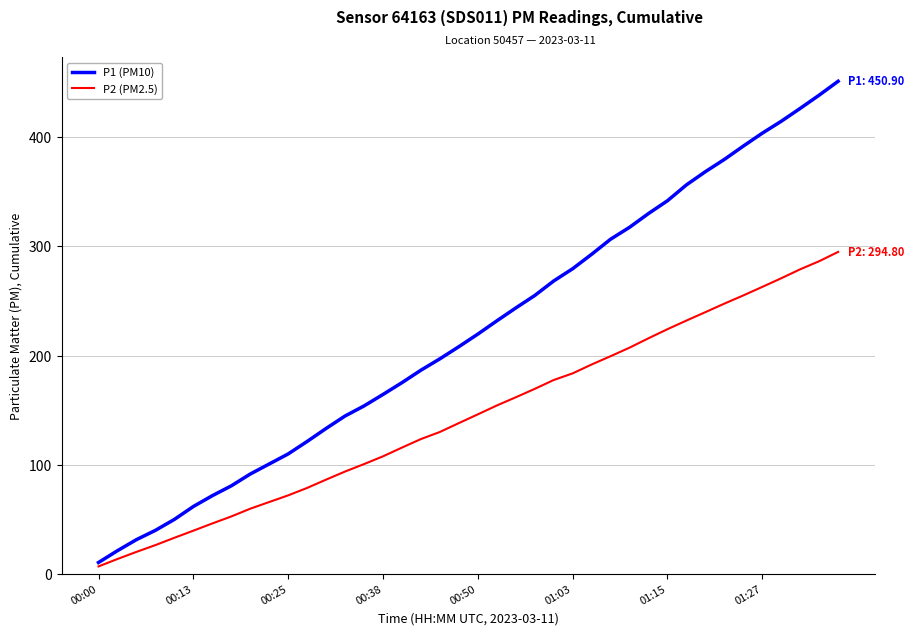

List the series in order of their overall mean, highest first.

P1 (PM10), P2 (PM2.5)